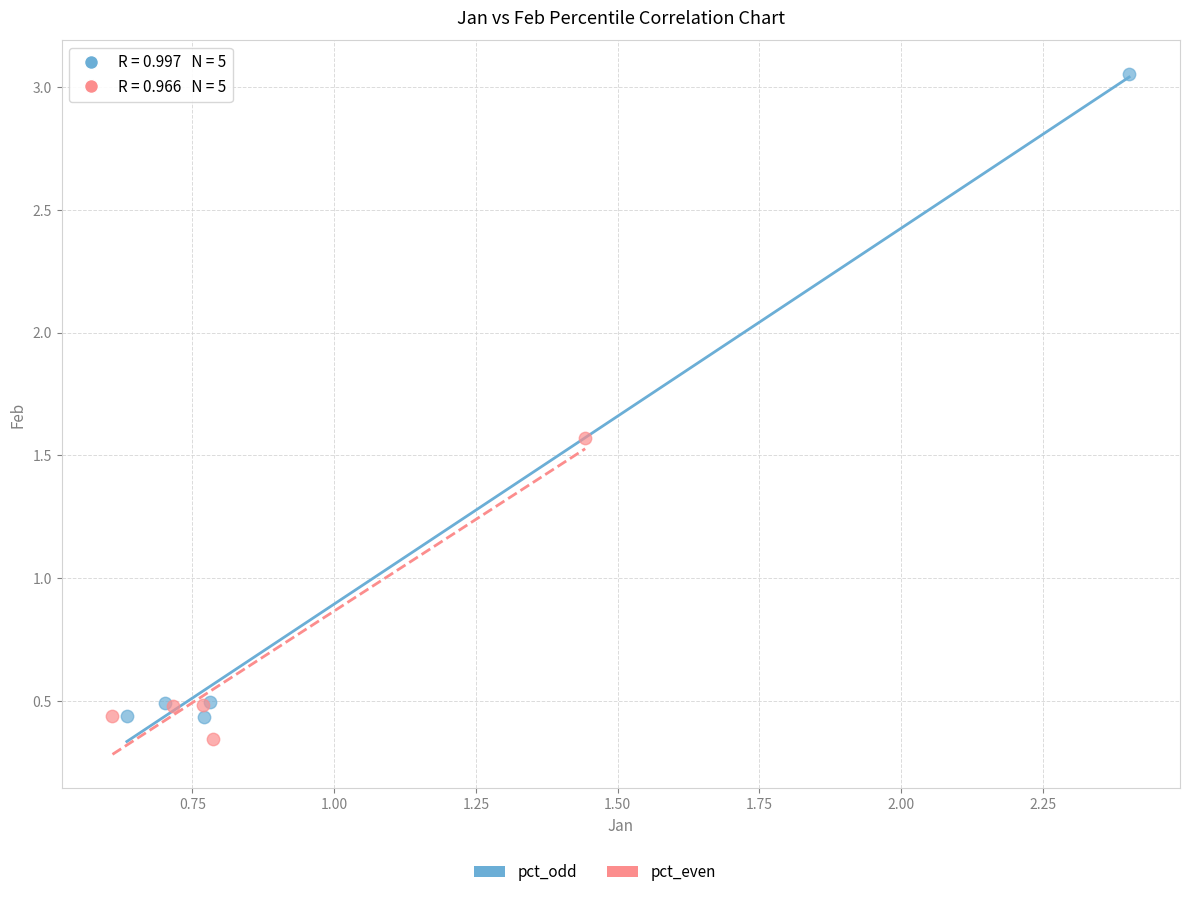

Which series has the widest spread of Y values?

pct_odd